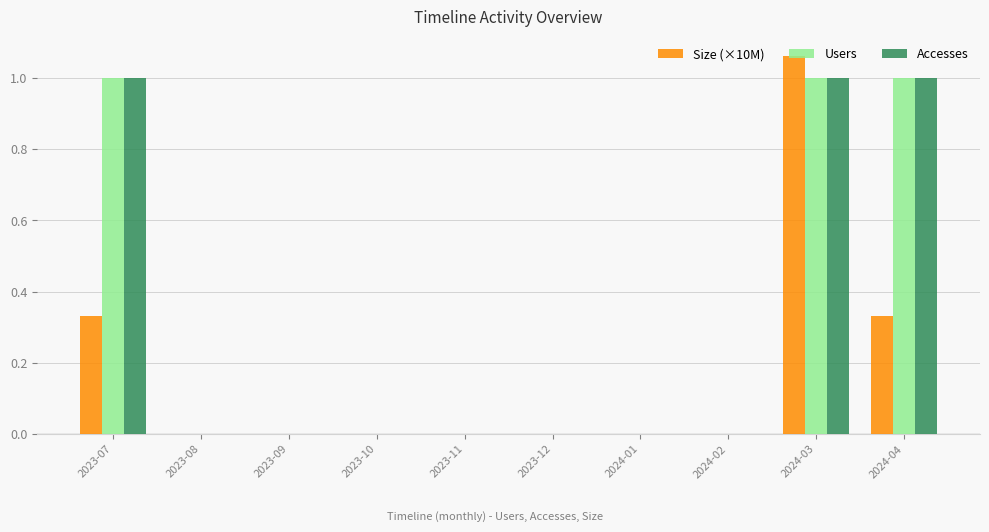

What is the sum of all Accesses values?

3.0